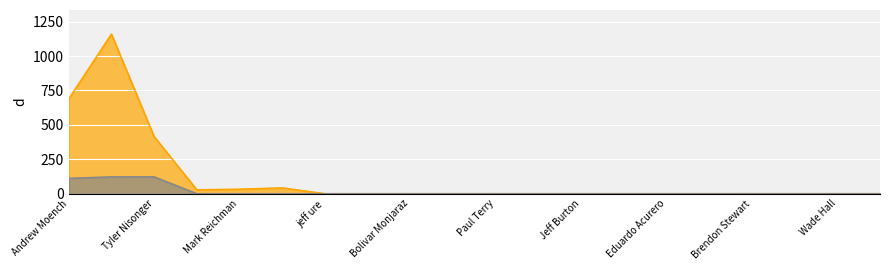

What is the difference between the Total Time values at Tyler Nisonger and Mark Reichman?

382.7